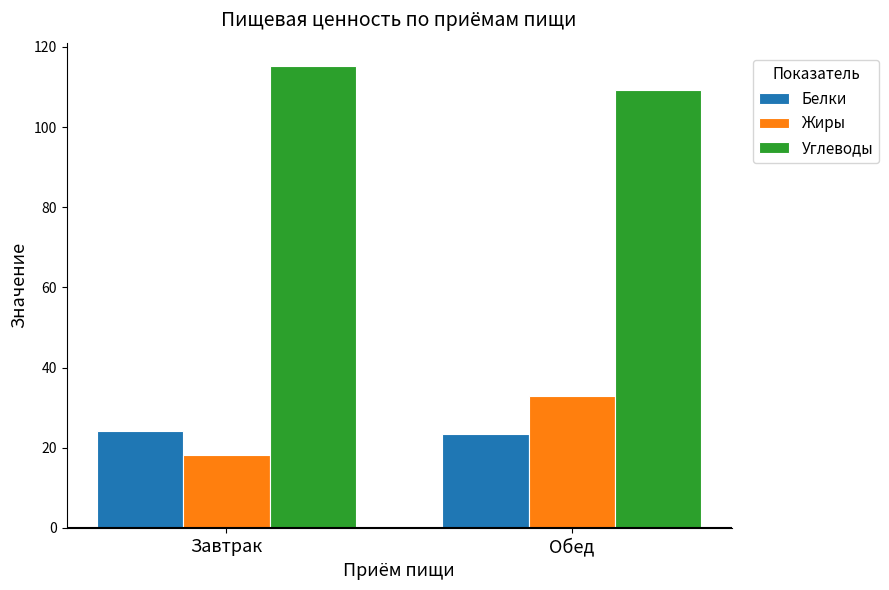

Reading left to right, transcribe all the data shown in this chart.

Белки: 24.1	23.3
Жиры: 18.2	33.0
Углеводы: 115.3	109.2